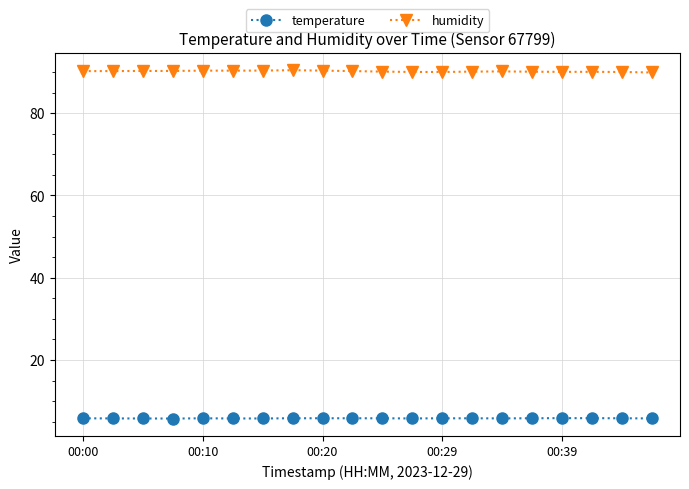

True or false: temperature and humidity intersect in this chart.

False